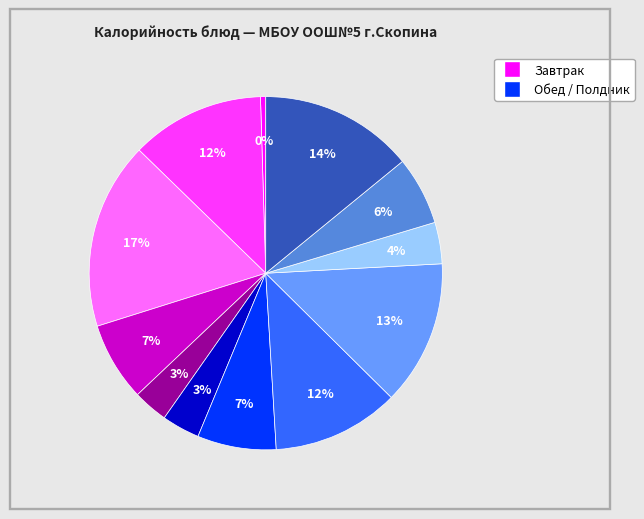

Is there a majority slice in this chart?

No